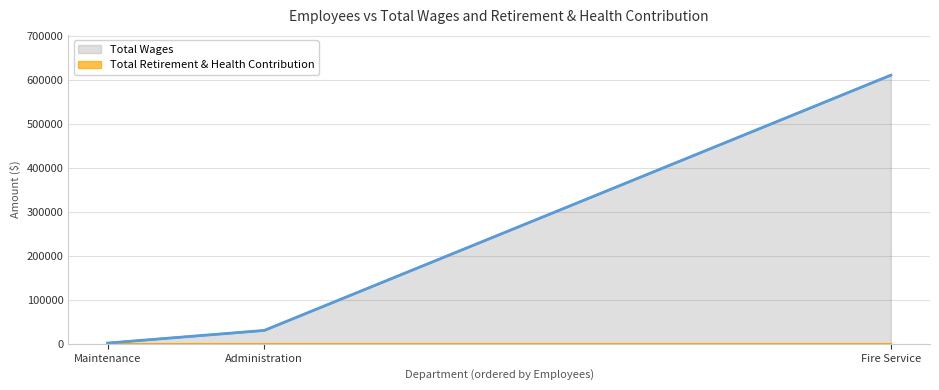

The chart shows a value of 532 at Maintenance. True or false?

False